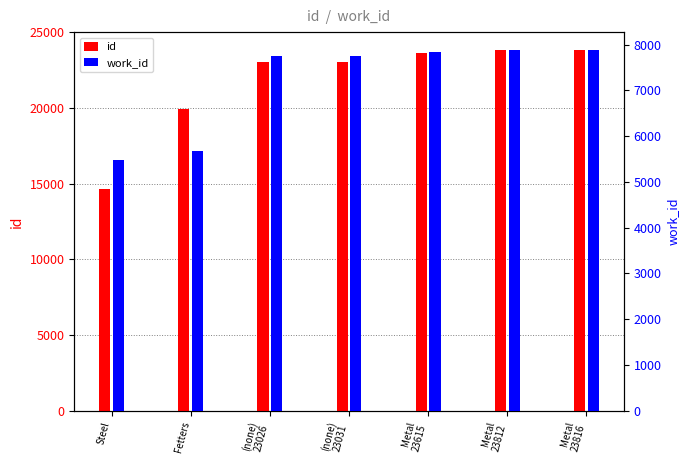

Is it true that work_id equals 7877 at Metal
23812?

True